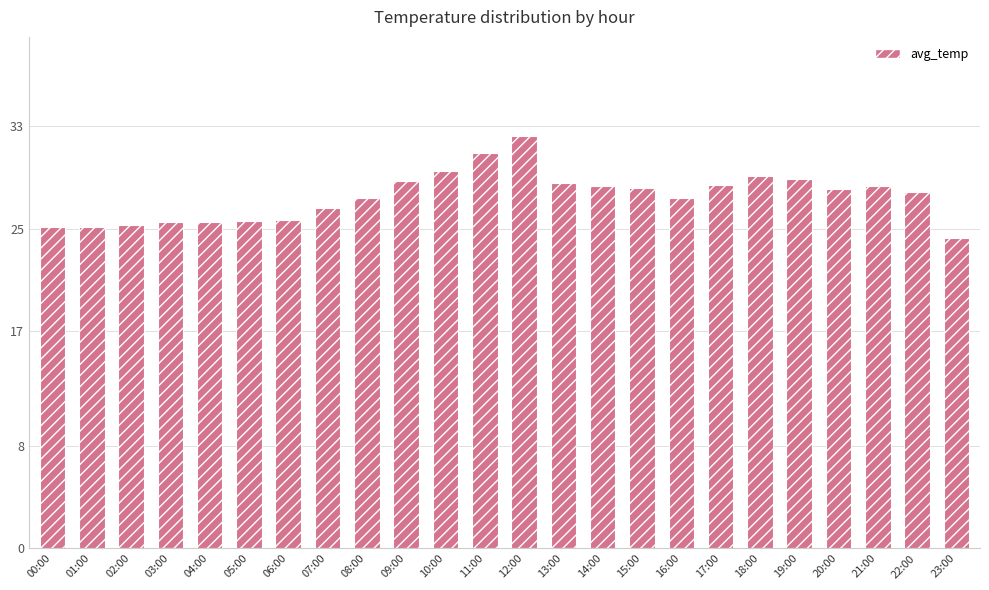

Which category has the lowest value across all series?

23:00